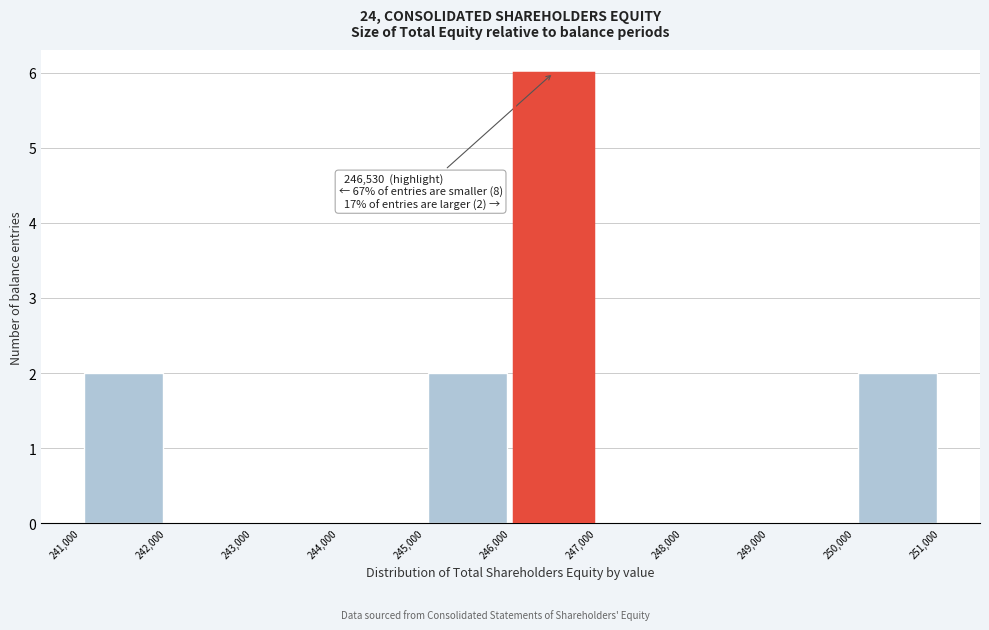

Which range on the x-axis has the tallest bar?

246,000 to 247,000